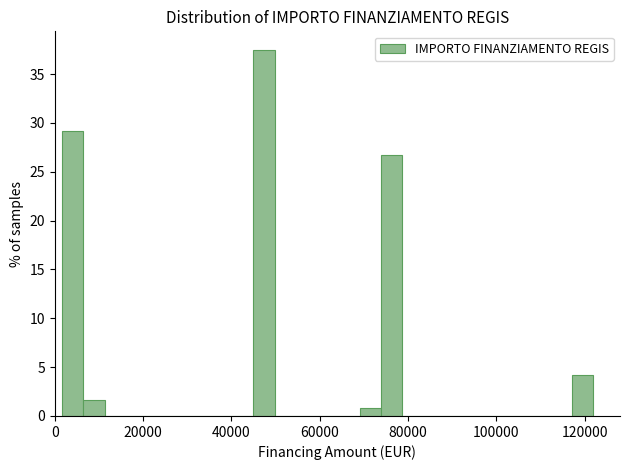

Read against the x-axis, roughly where is the centre of the tallest bar?

48000